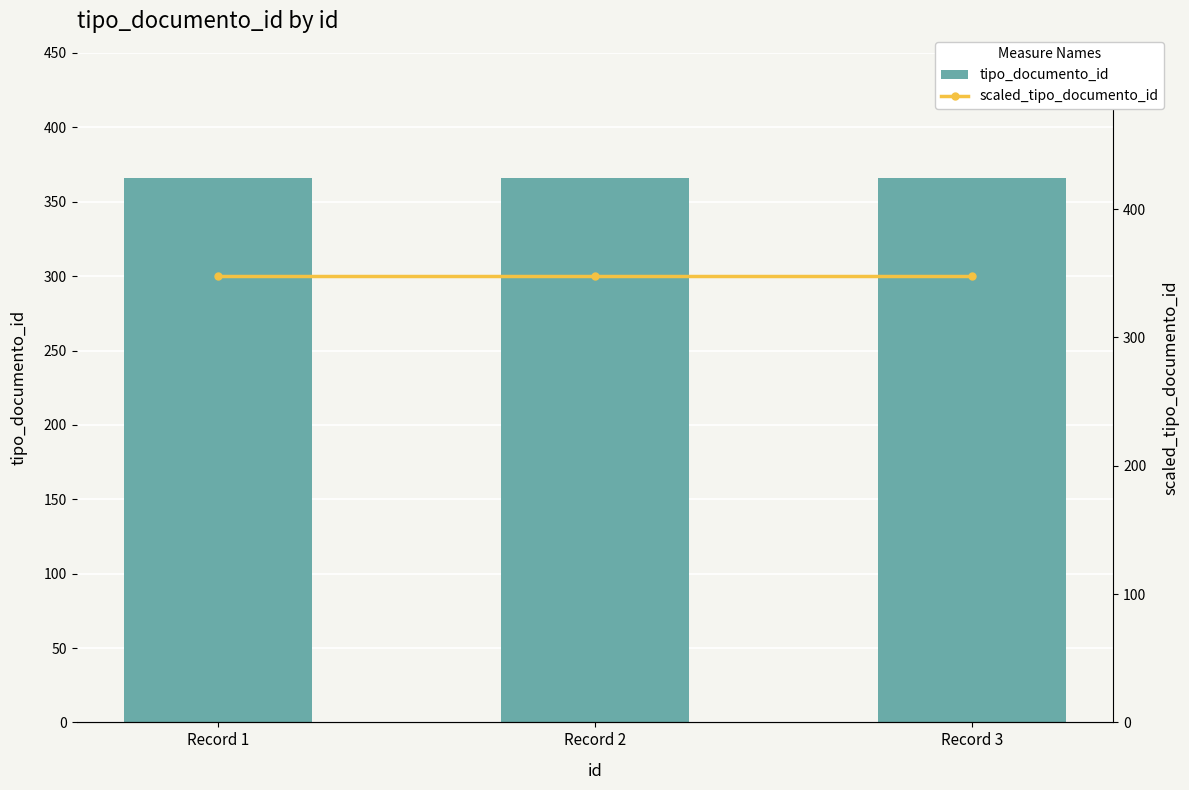

Reading left to right, extract all data points from this chart.

tipo_documento_id: Record 1=366.0	Record 2=366.0	Record 3=366.0
scaled_tipo_documento_id: Record 1=347.7	Record 2=347.7	Record 3=347.7